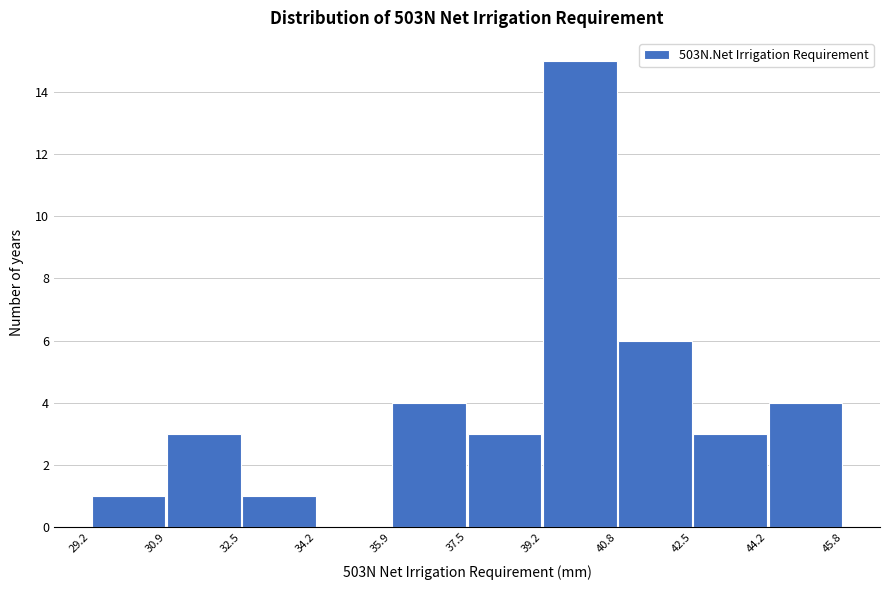

Which range on the x-axis has the tallest bar?

39.2 to 40.8